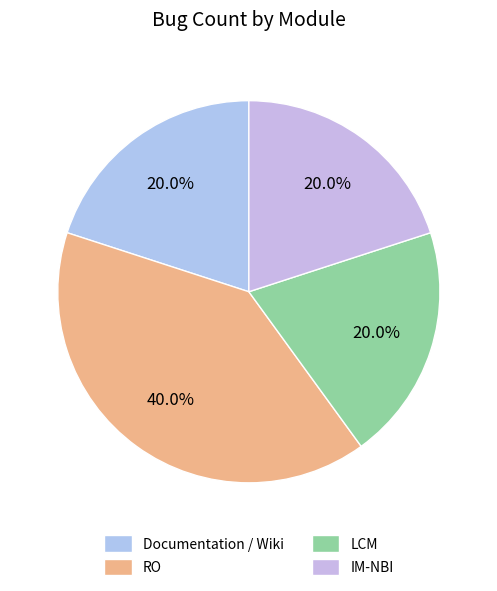

How many slices are in this pie chart?

4